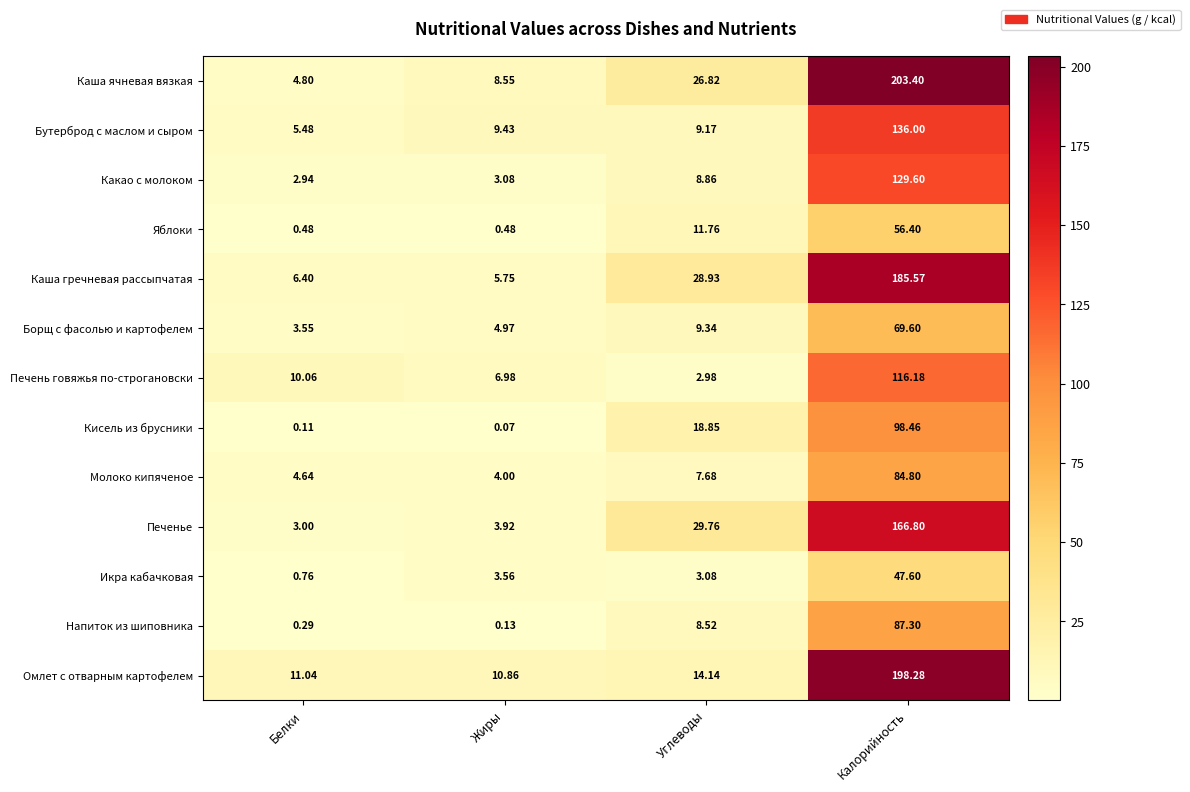

Which label corresponds to the smallest value in the chart?

Жиры